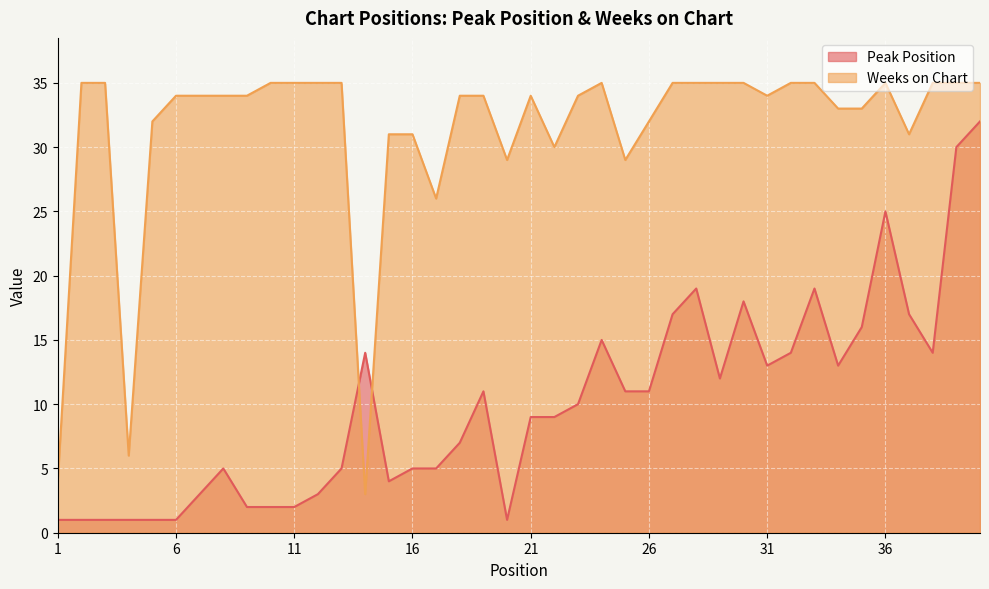

What is the sum of the Weeks on Chart values at 20 and 14?

32